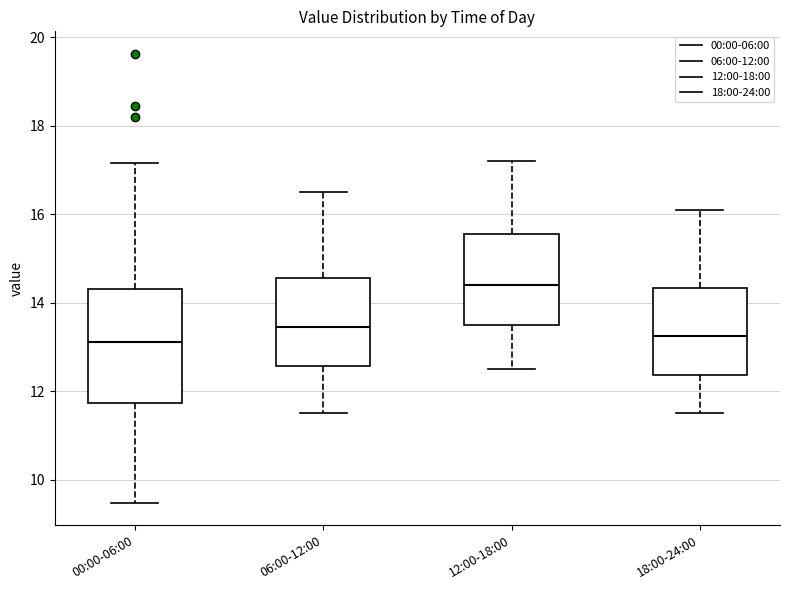

Where is the upper edge of the box for 00:00-06:00 on the y-axis? The values are not printed on the chart, so give them approximately, as read against the axis.

14.4